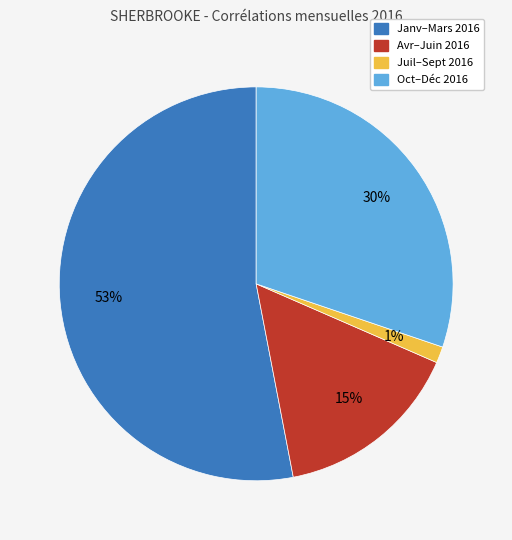

To the nearest percent, what is the average slice percentage?

25%